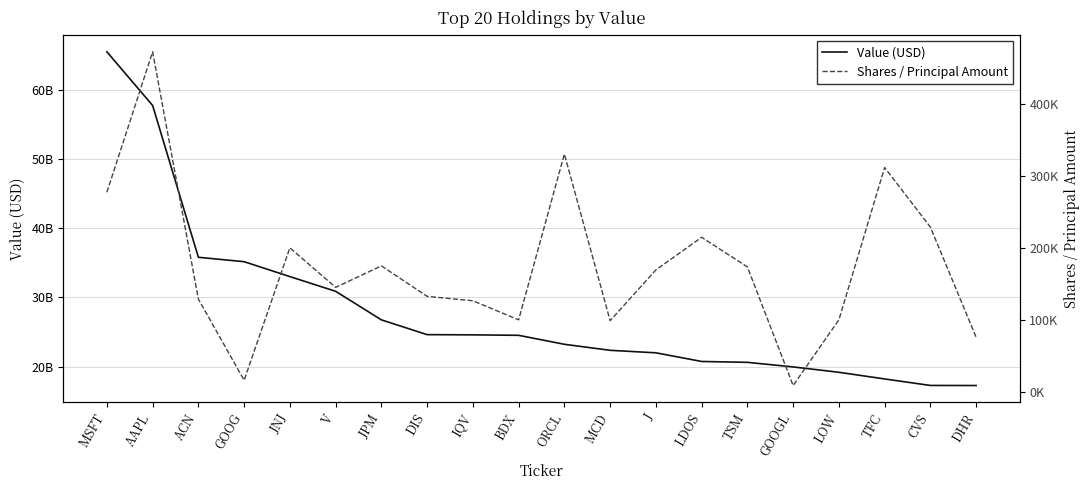

Is this an area chart (filled region under the line)?

No